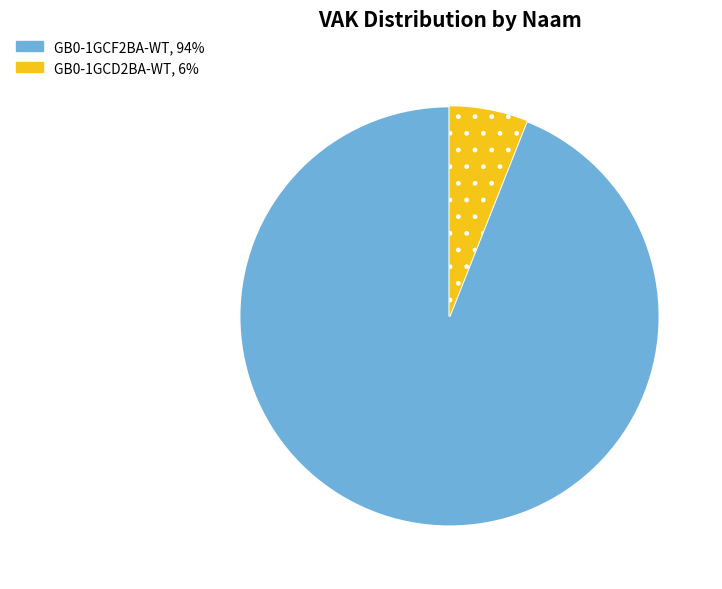

Rank the categories by value from highest to lowest.

GB0-1GCF2BA-WT, GB0-1GCD2BA-WT